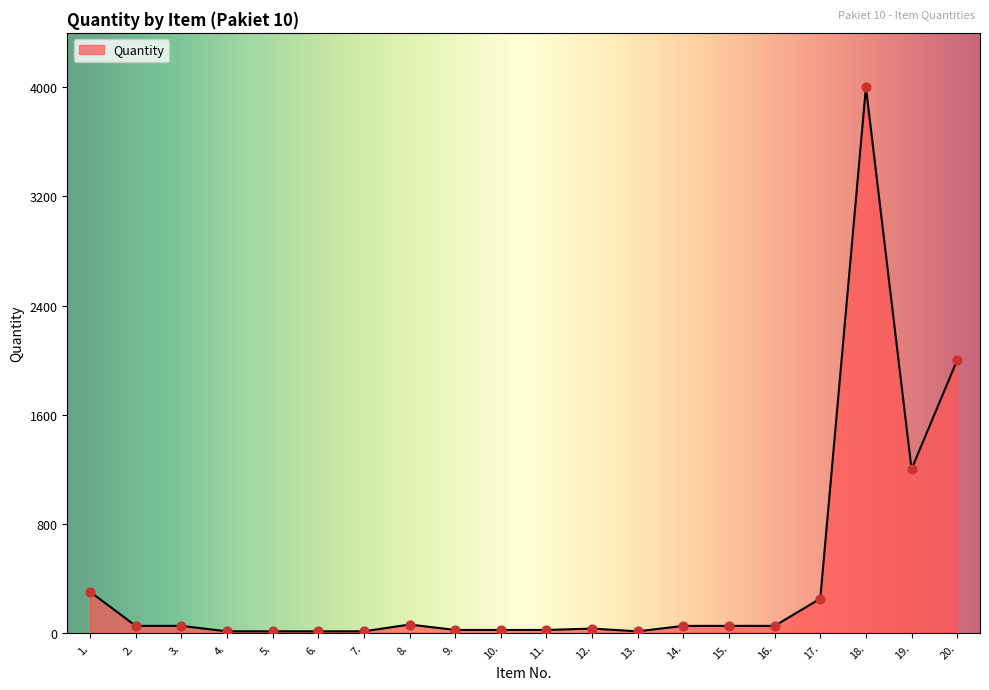

Approximately how many times larger is the value at 1. compared to 14.?

6.0